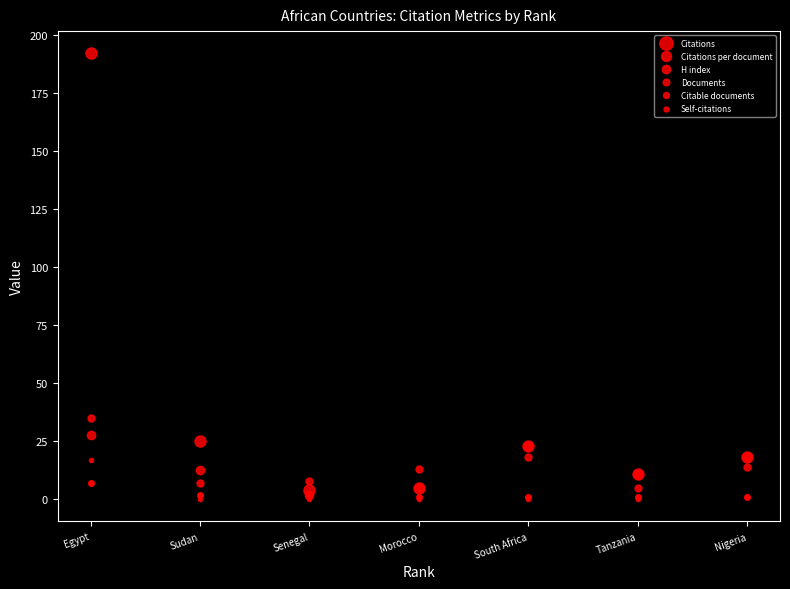

What is the label of the 2nd point from the right?

Tanzania